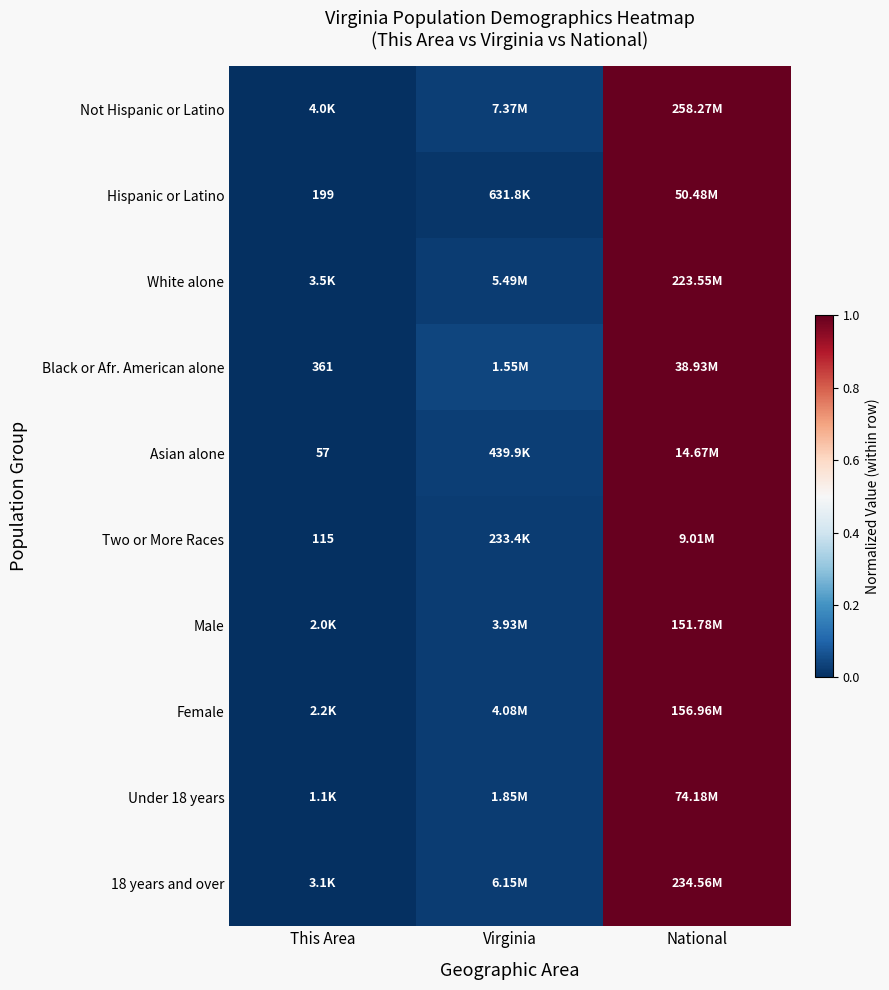

What is the difference between the maximum and second lowest values in the Not Hispanic or Latino series?

1.0